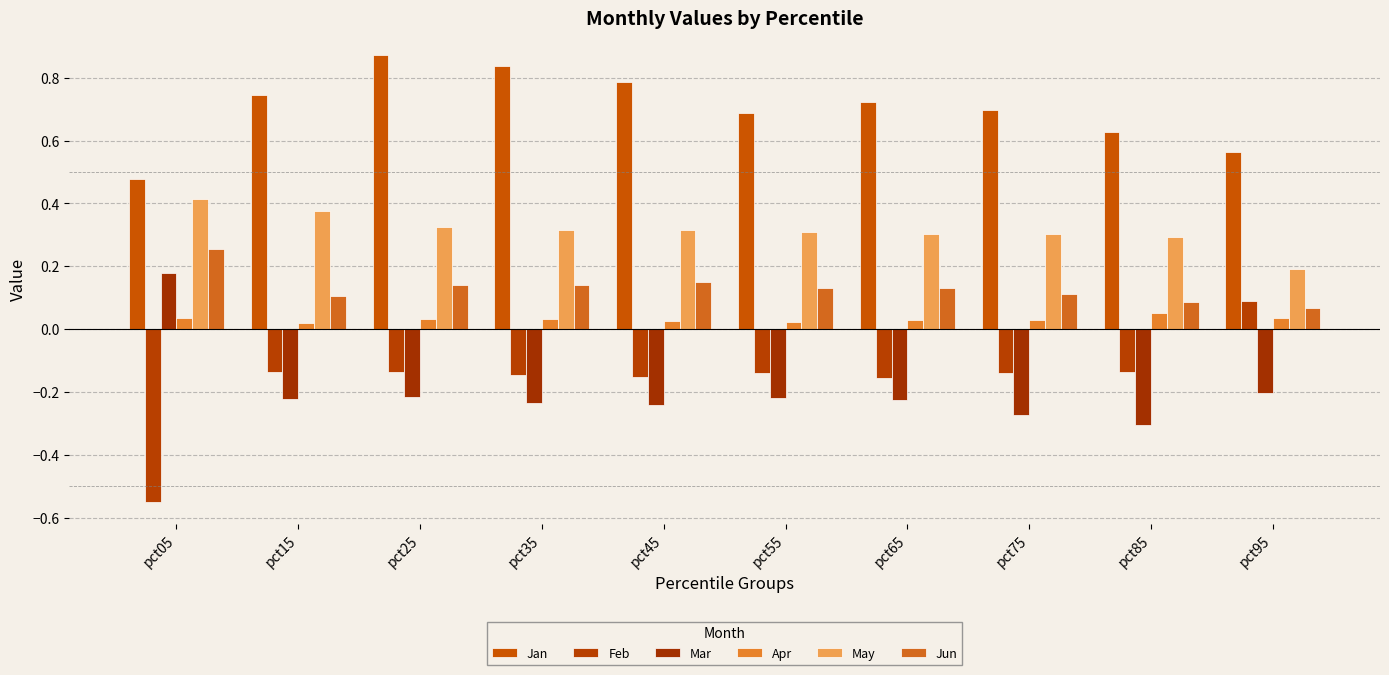

What is the difference between the highest and lowest values at pct75?

1.0